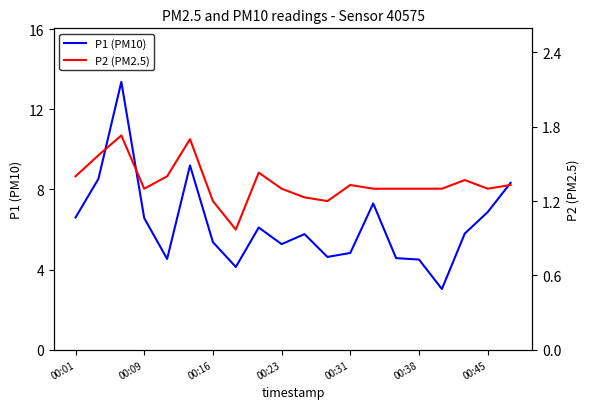

What is the value of the P2 (PM2.5) point at the 18th from the left?

1.4